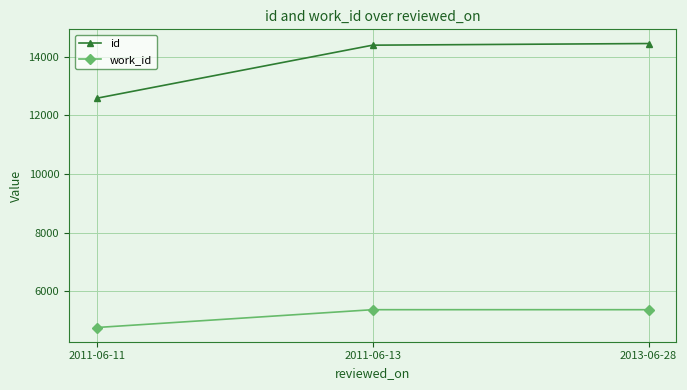

Which category has the lowest value in the id series?

2011-06-11